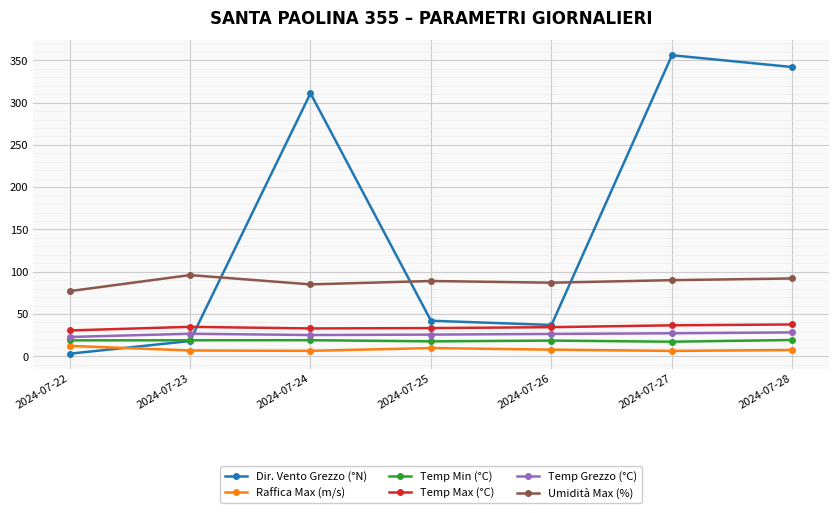

List the series in order of their peak value, lowest first.

Raffica Max (m/s), Temp Min (°C), Temp Grezzo (°C), Temp Max (°C), Umidità Max (%), Dir. Vento Grezzo (°N)